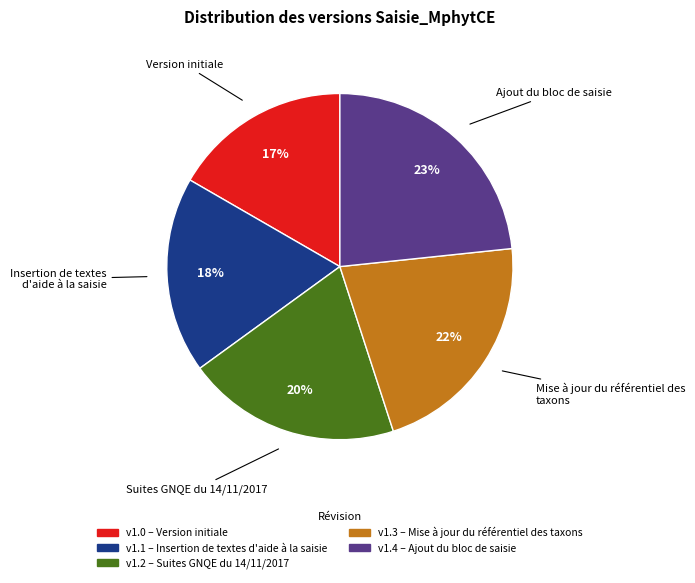

To the nearest percent, what is the average slice percentage?

20%